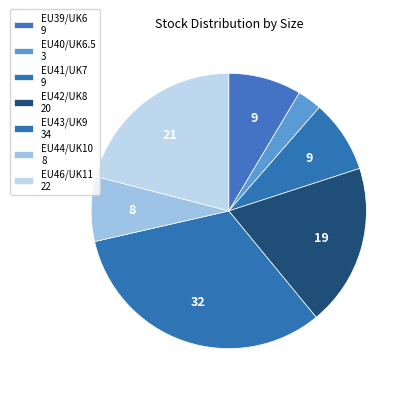

To the nearest percent, what is the difference between the largest and smallest slice percentages?

30%